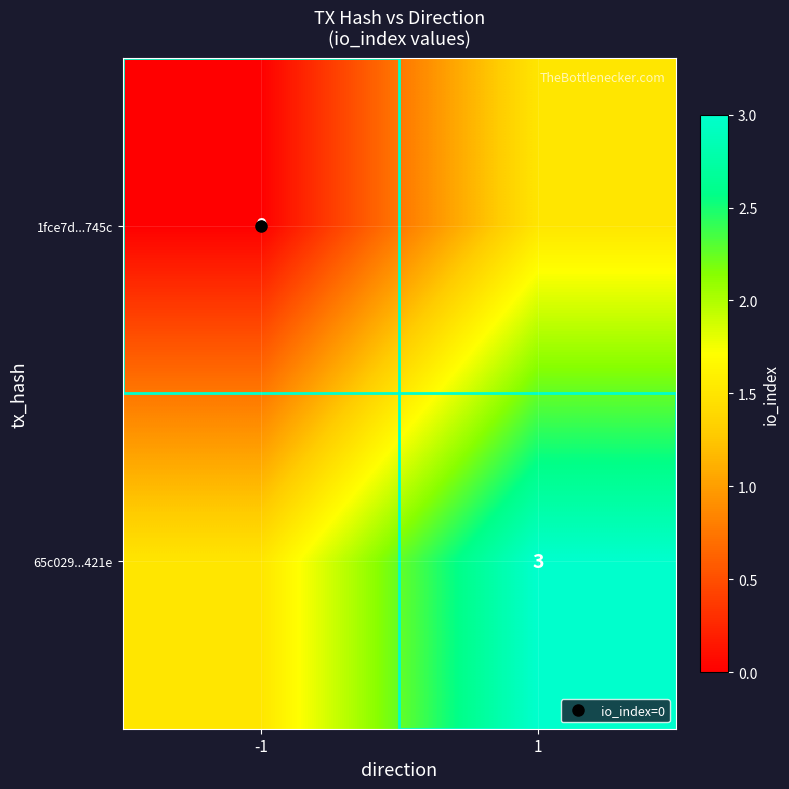

What is the minimum value for 65c029...421e?

1.5